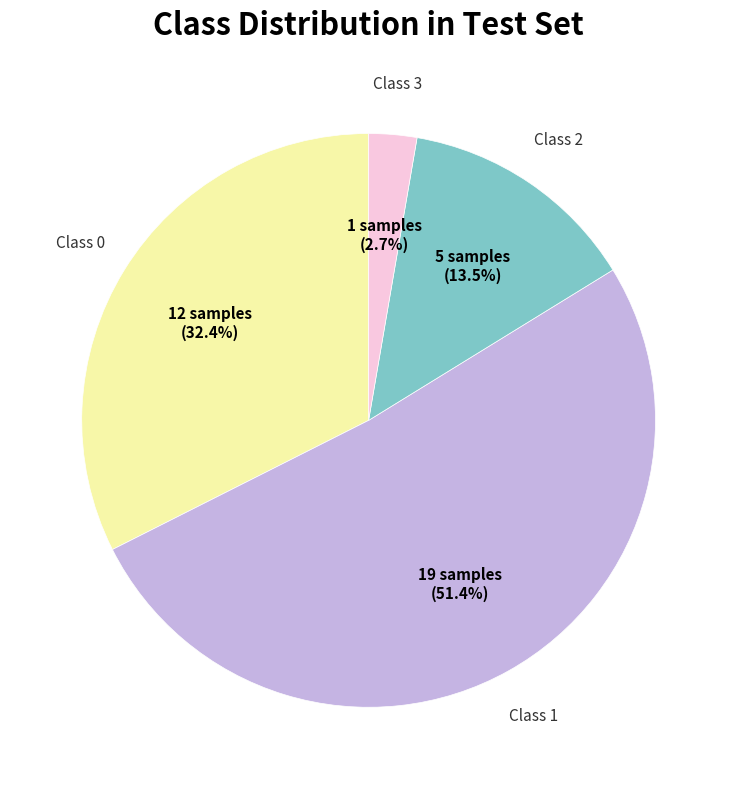

Is there any slice that represents more than half of the pie?

Yes